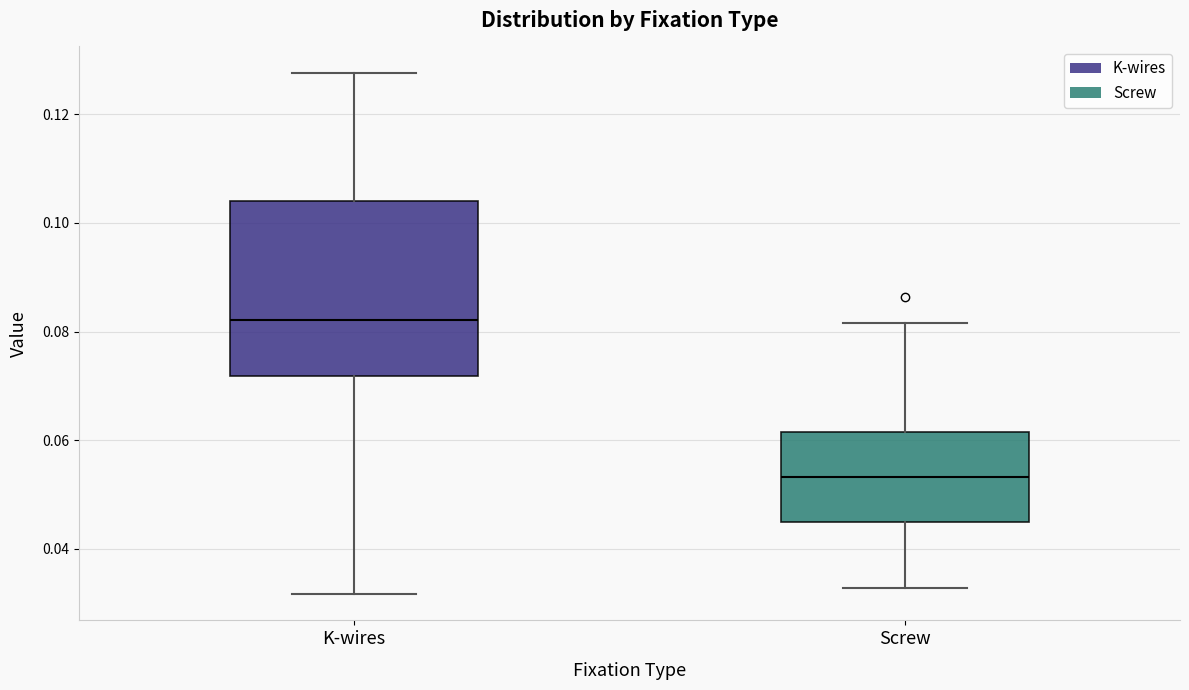

Where does the median line of the box for Screw sit on the y-axis? The values are not printed on the chart, so give them approximately, as read against the axis.

0.054